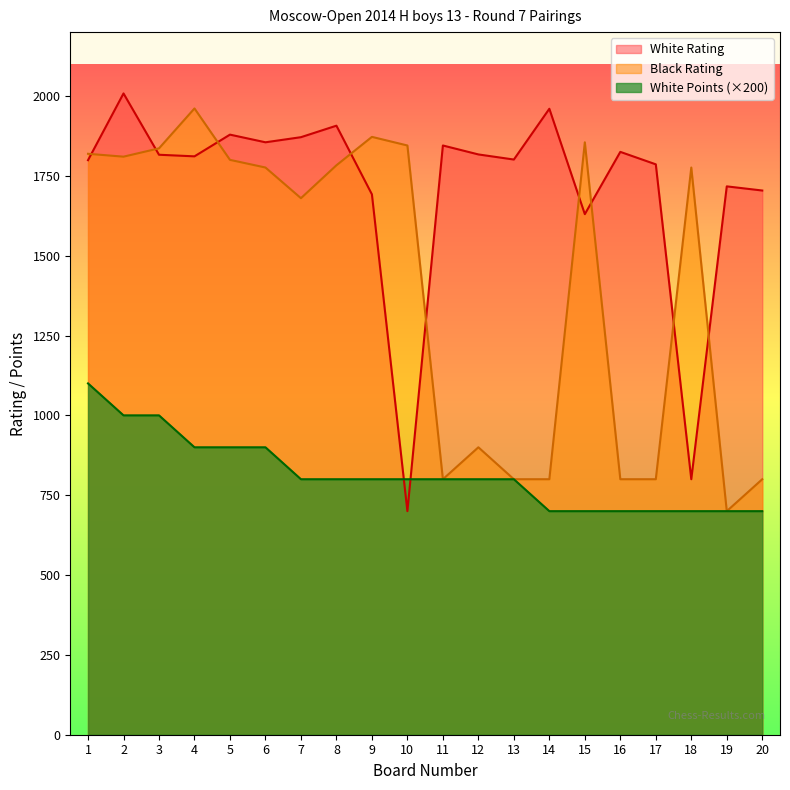

What is the minimum value shown in the chart?

700